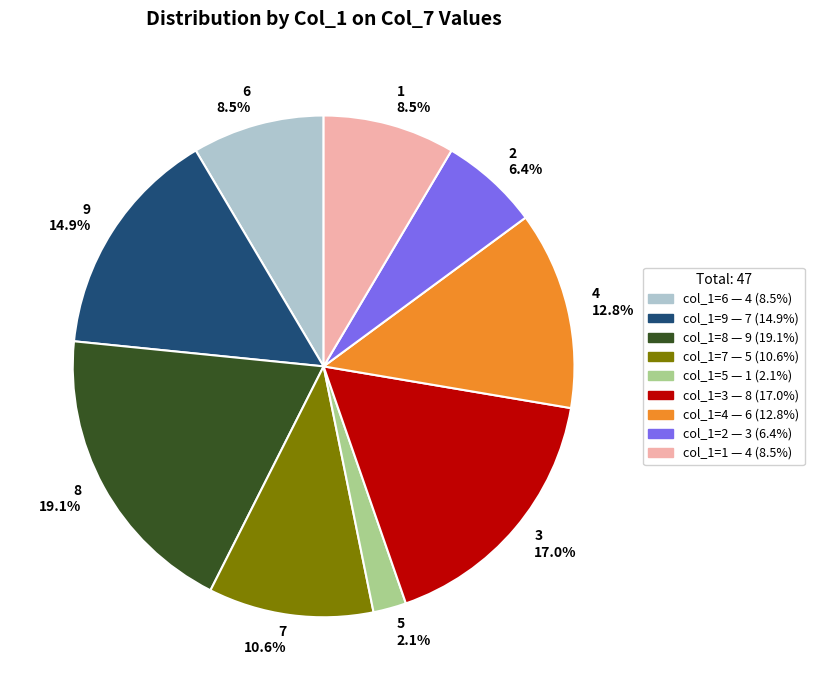

How many slices are in this pie chart?

9